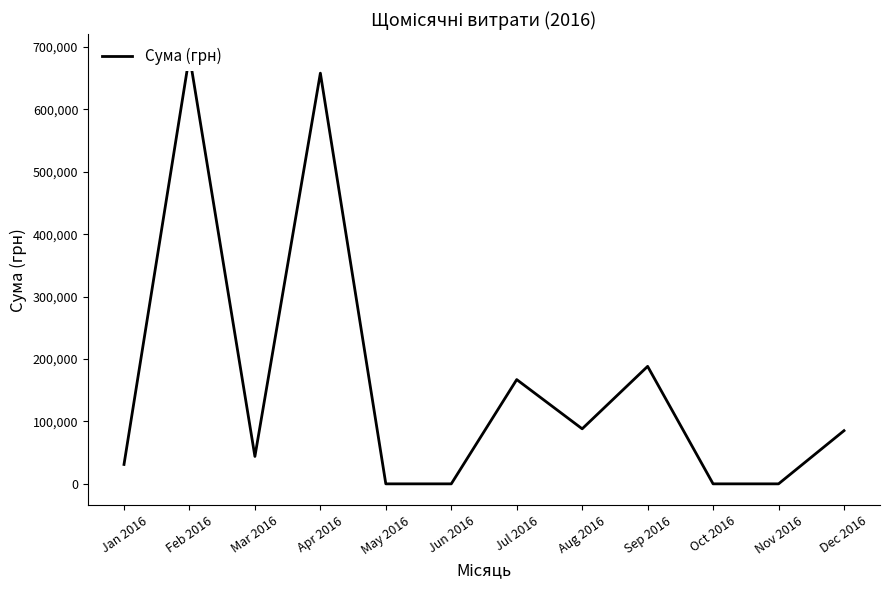

How many positive values are there?

8